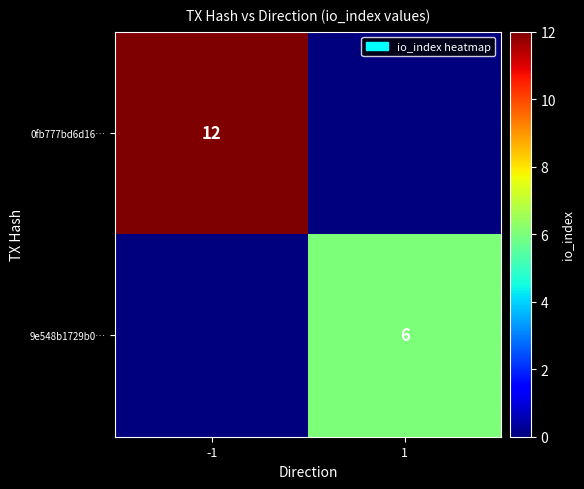

Is it true that 0fb777bd6d16… equals 12 at -1?

True